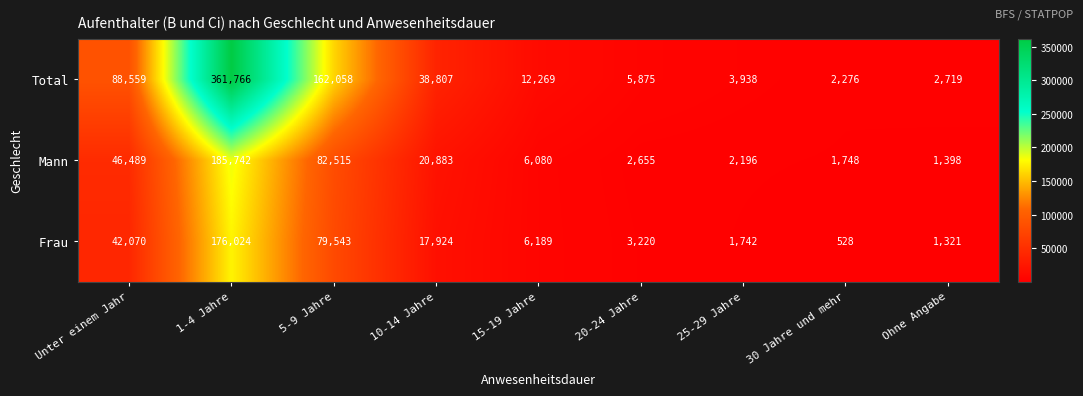

Is the value of Frau at 30 Jahre und mehr greater than the value of Mann at Ohne Angabe?

No